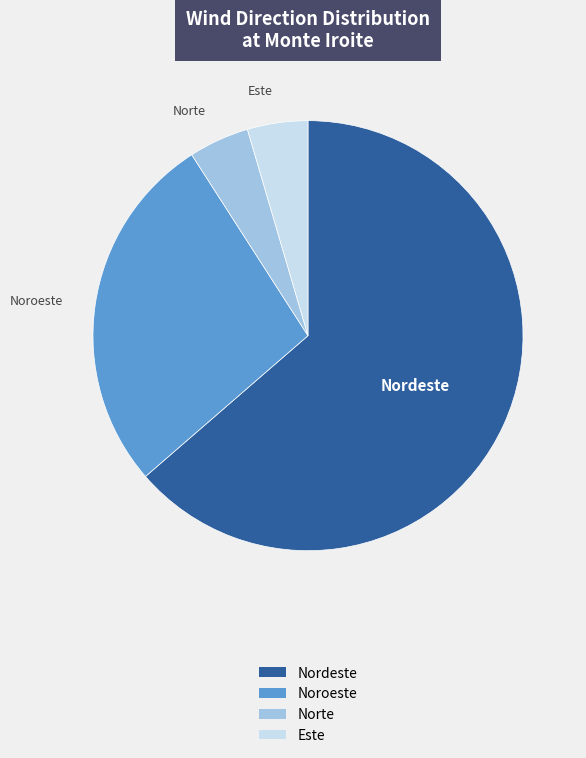

Is there a majority slice in this chart?

Yes